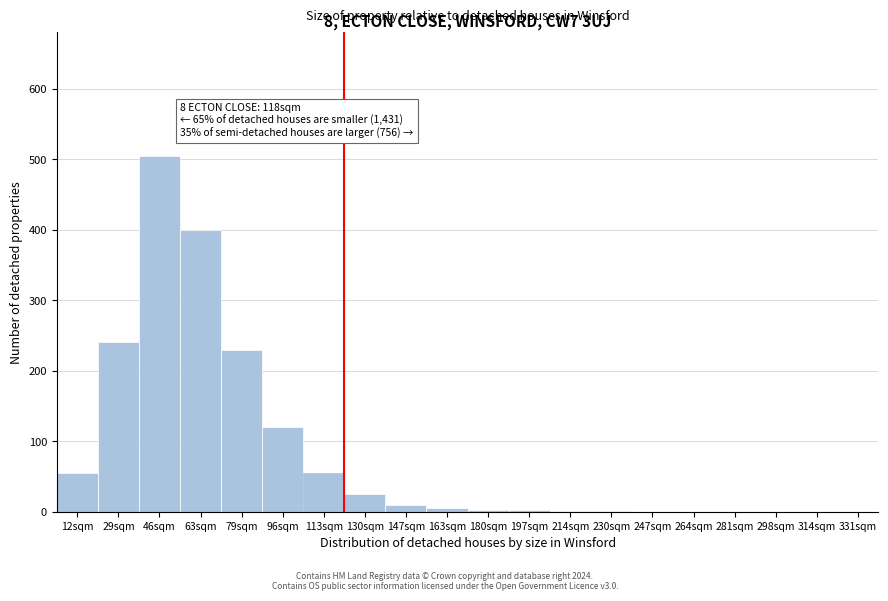

What is the change in value from 46sqm to 63sqm?

-105